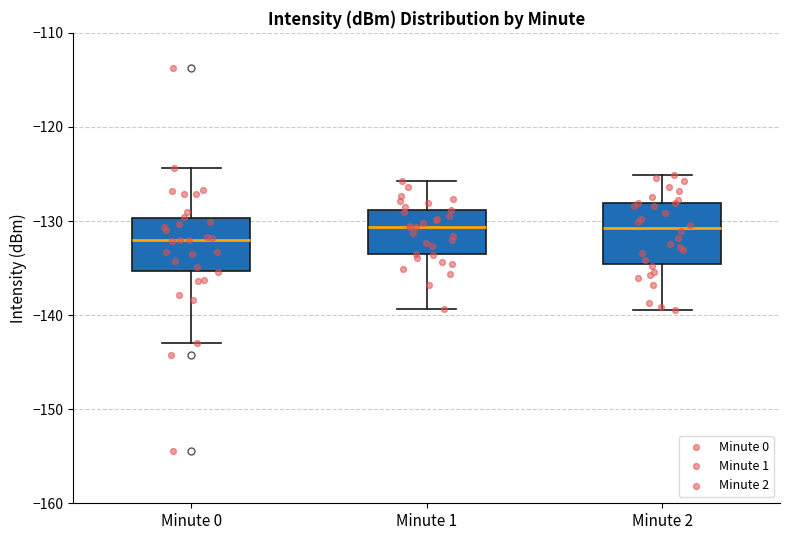

Where does the upper whisker of the box for Minute 1 end on the y-axis? The values are not printed on the chart, so give them approximately, as read against the axis.

-126